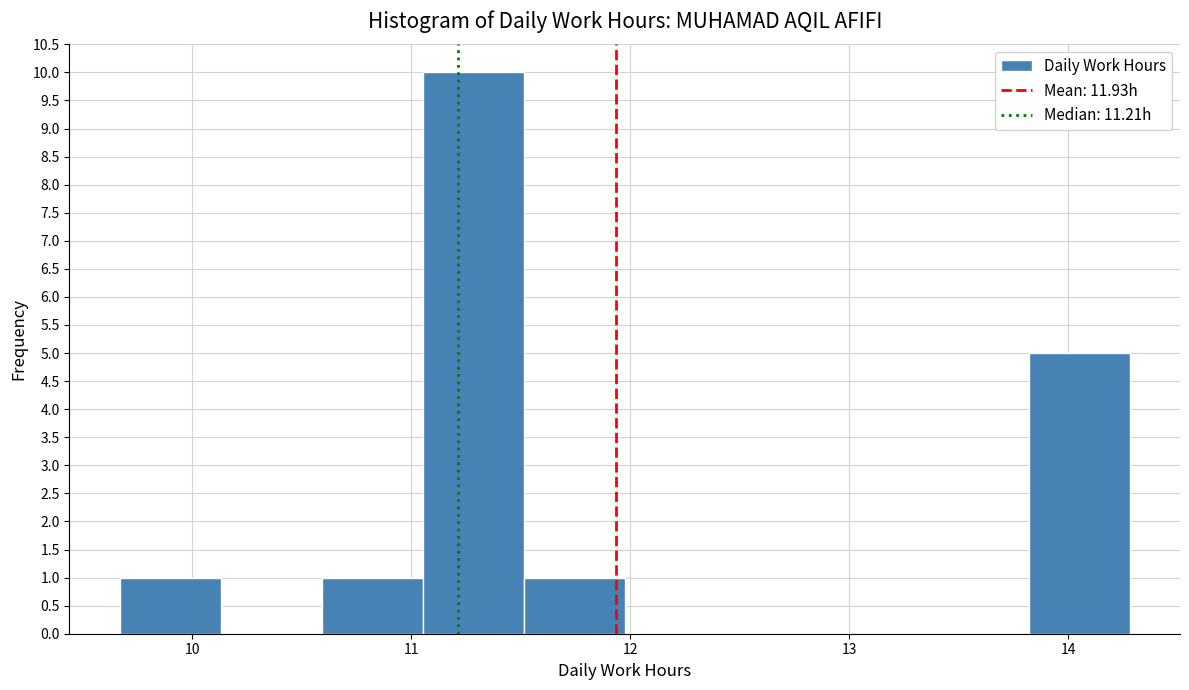

Reading left to right, transcribe this chart: for each bar, give the range it covers on the x-axis and its height. Neither the bar edges nor the heights are printed on the chart, so give them approximately, as read against the axes.

9.7 to 10.1: 1
10.1 to 10.6: 0
10.6 to 11.1: 1
11.1 to 11.5: 10
11.5 to 12.0: 1
12.0 to 12.4: 0
12.4 to 12.9: 0
12.9 to 13.4: 0
13.4 to 13.8: 0
13.8 to 14.3: 5